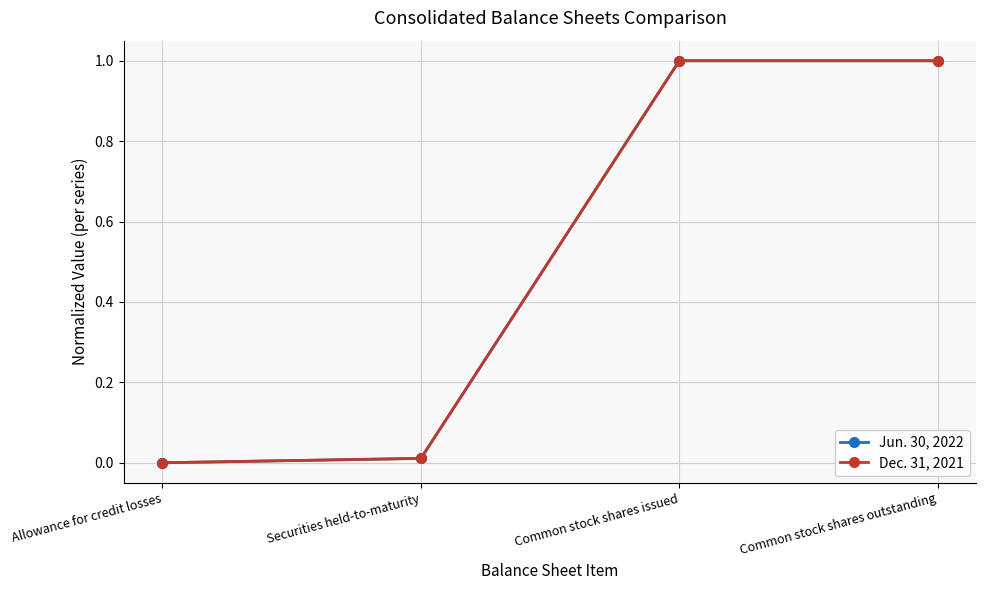

True or false: Dec. 31, 2021 has a value of 0.5 at Common stock shares issued.

False